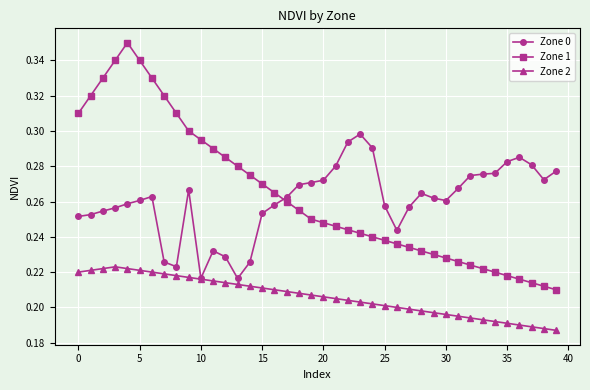

At how many categories does at least one series exceed 0?

40